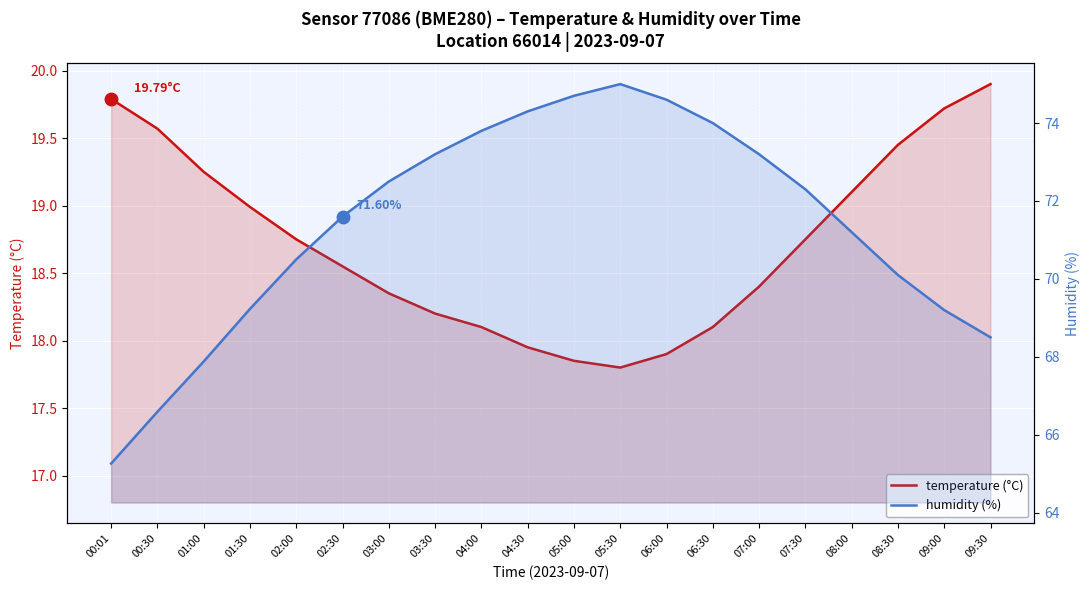

What is the difference between the highest and lowest values at 06:30?

55.9